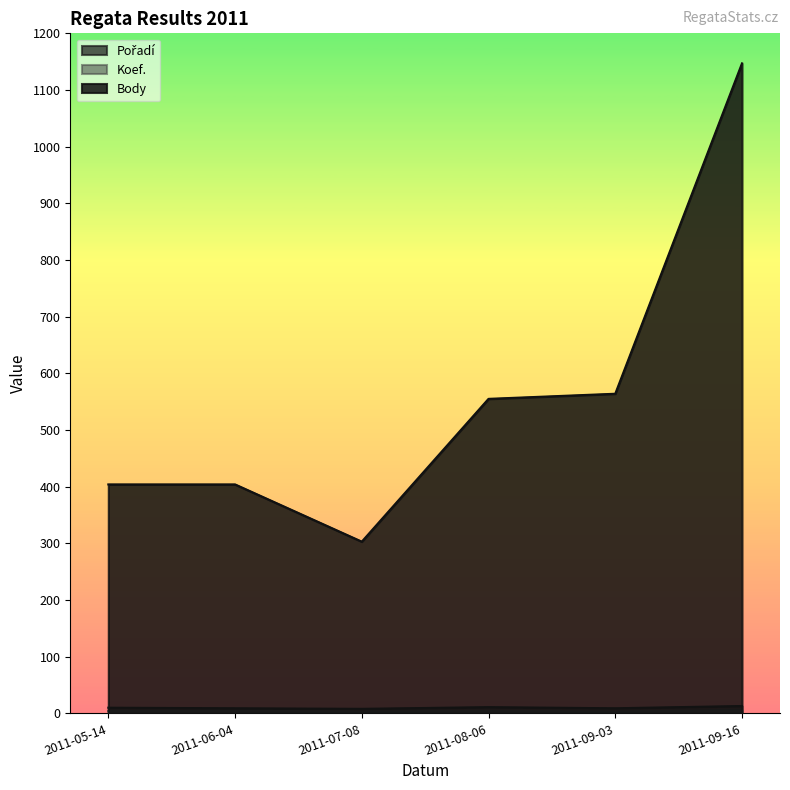

What is the smallest value displayed?

3